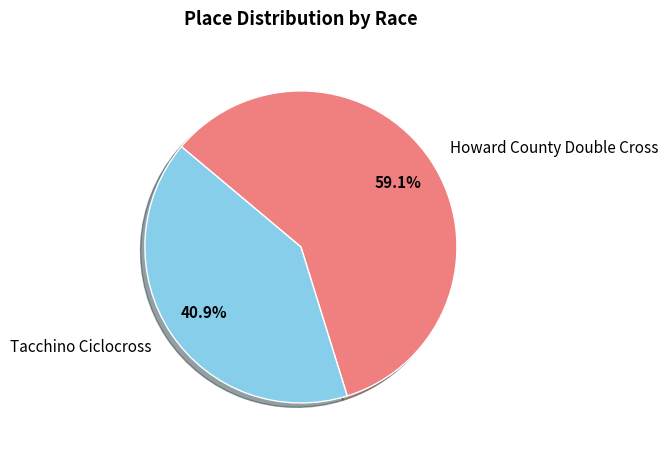

Combined, do Tacchino Ciclocross and Howard County Double Cross account for over 50%?

Yes